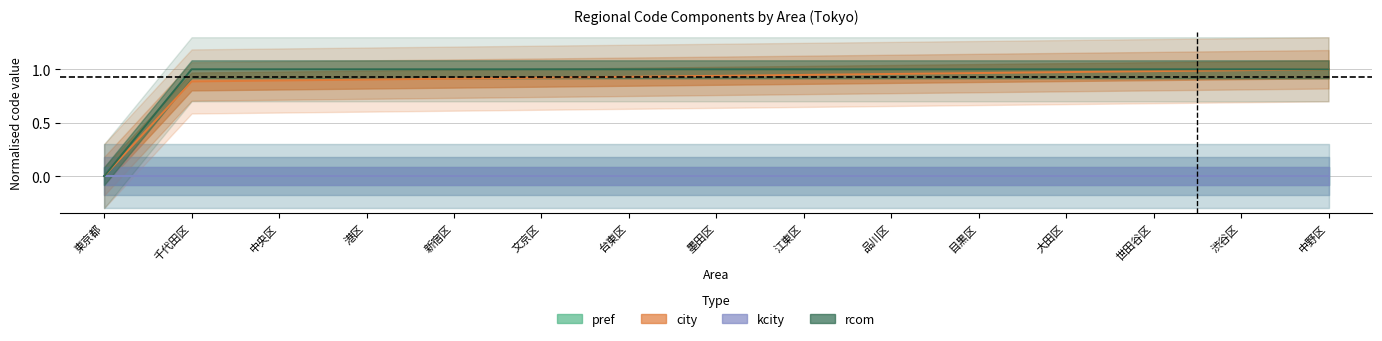

What is the average value of the city series?

0.9